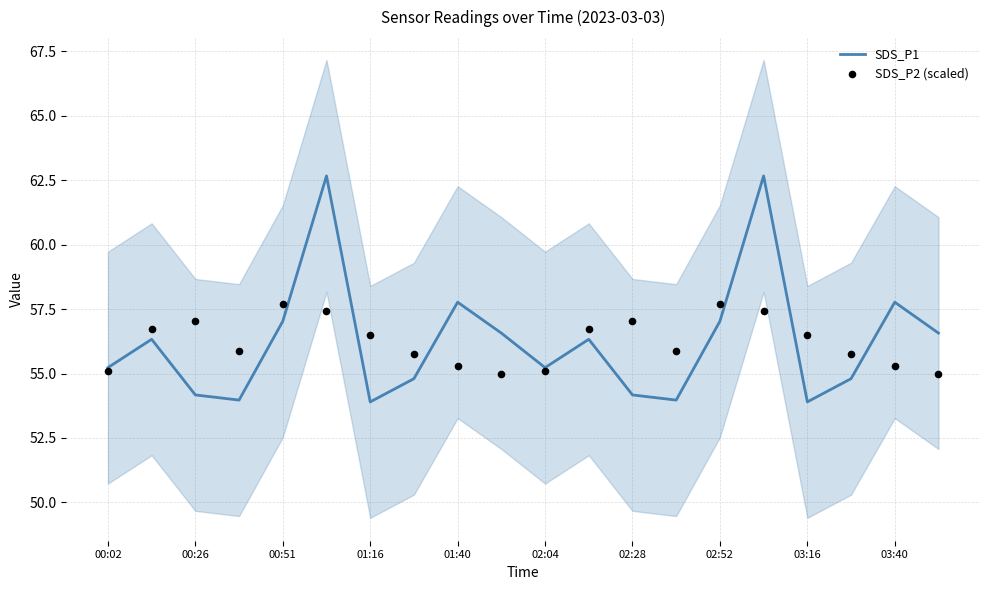

What is the minimum value for SDS_P1?

53.9